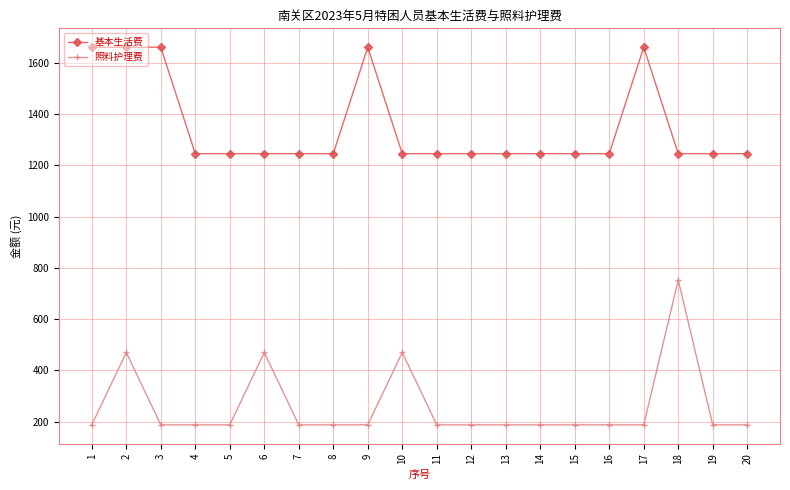

What is the highest value of the 照料护理费 series?

752